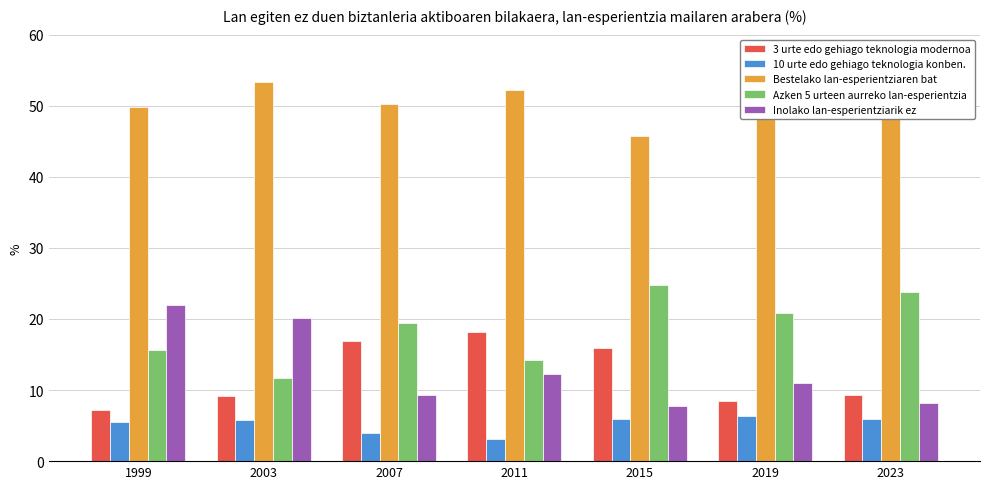

Between 2011 and 2023, which is larger?

2011